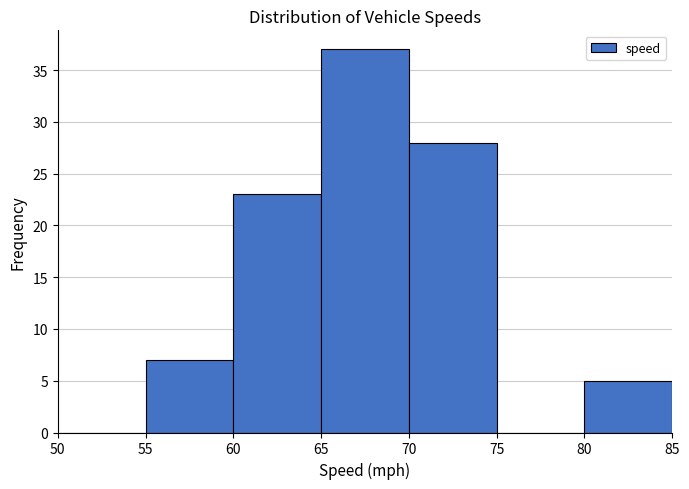

Reading left to right, transcribe this chart: for each bar, give the range it covers on the x-axis and its height. The values are not printed on the chart, so give them approximately, as read against the axis.

50 to 55: 0
55 to 60: 7
60 to 65: 23
65 to 70: 37
70 to 75: 28
75 to 80: 0
80 to 85: 5